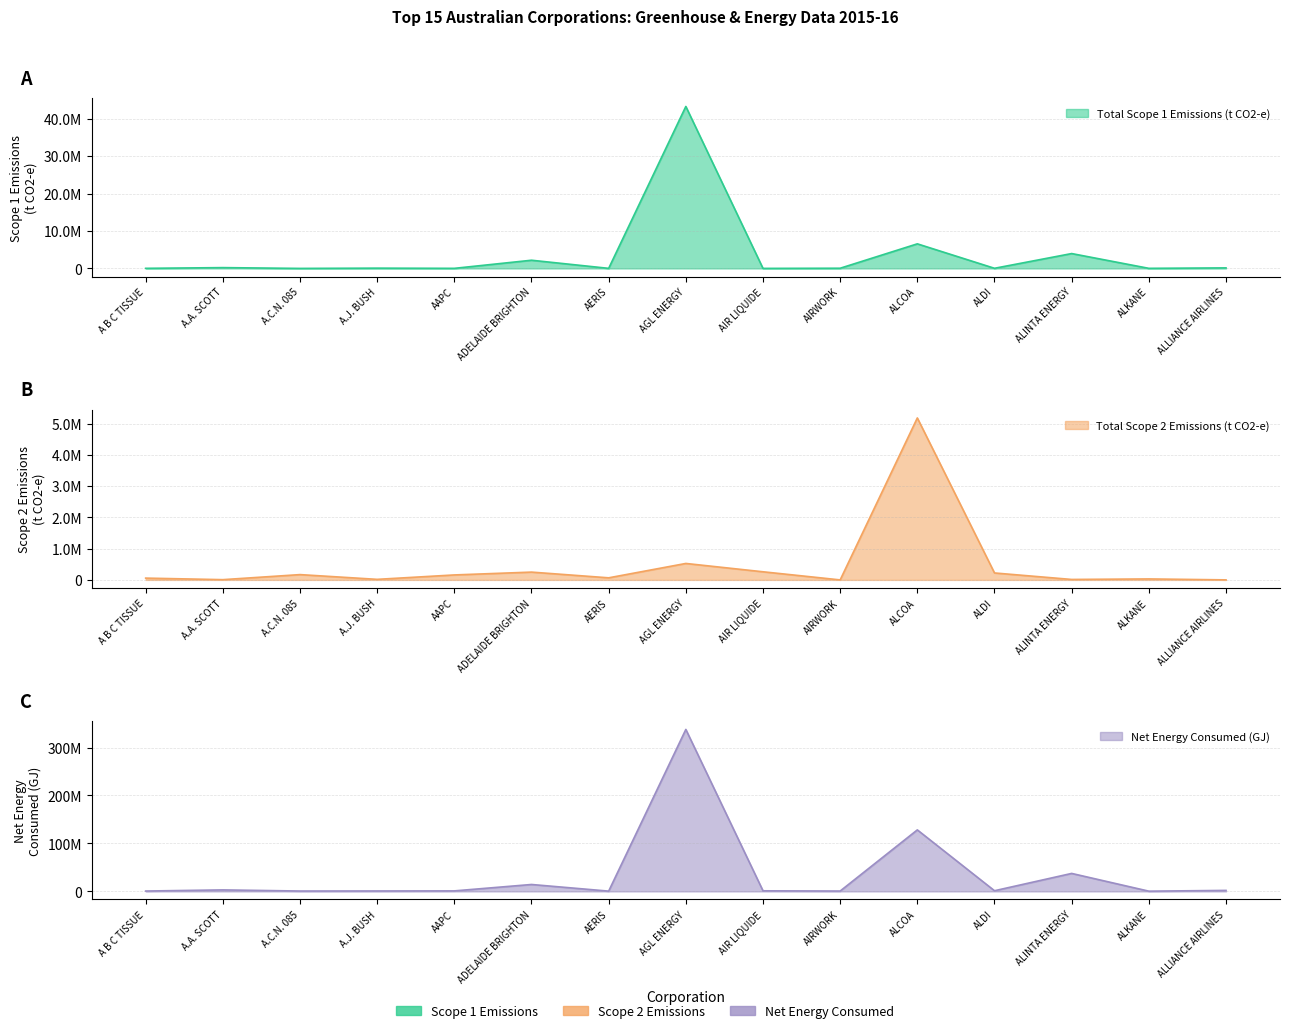

What is the difference between the maximum and second lowest values in the Total Scope 1 Emissions (t CO2-e) series?

43251898